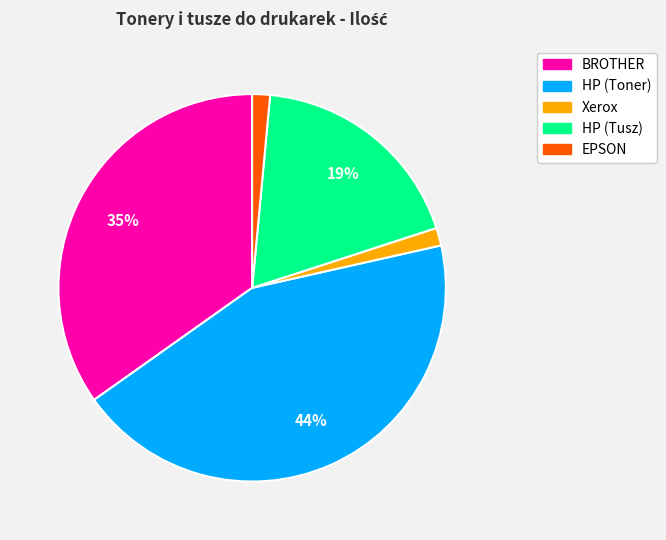

True or false: BROTHER accounts for 35% of the total.

True